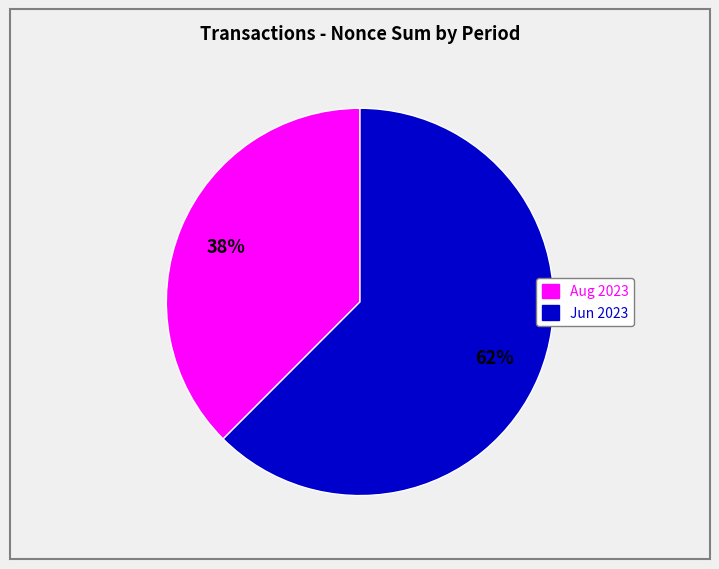

Do Jun 2023 and Aug 2023 together represent more than half of the pie?

Yes